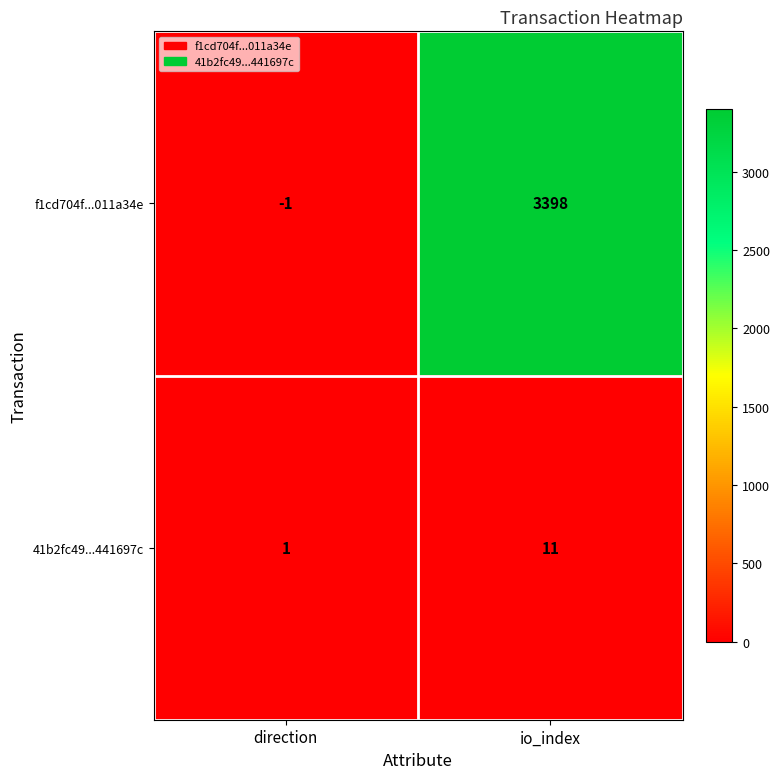

At which category does the chart reach its peak across all series?

io_index